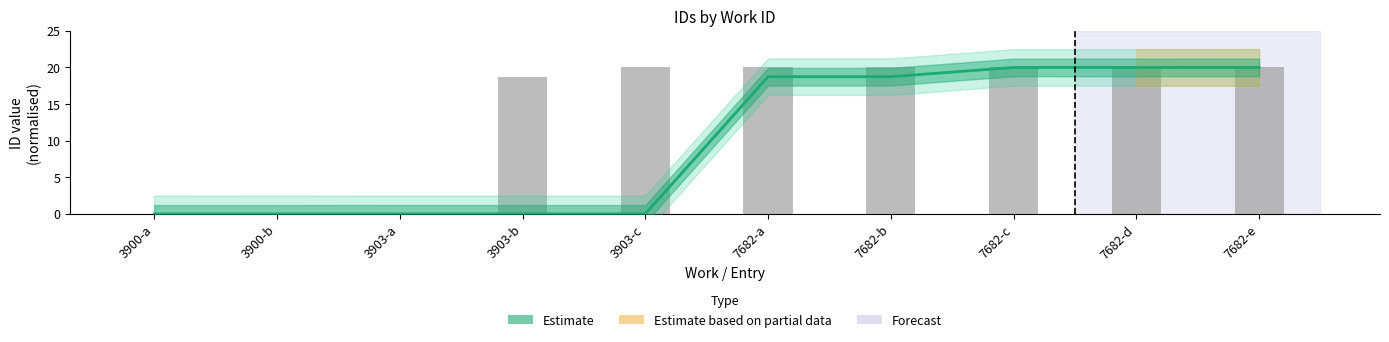

Rank the categories by Observed IDs value from lowest to highest.

3900-a, 3900-b, 3903-a, 3903-b, 3903-c, 7682-a, 7682-b, 7682-c, 7682-d, 7682-e